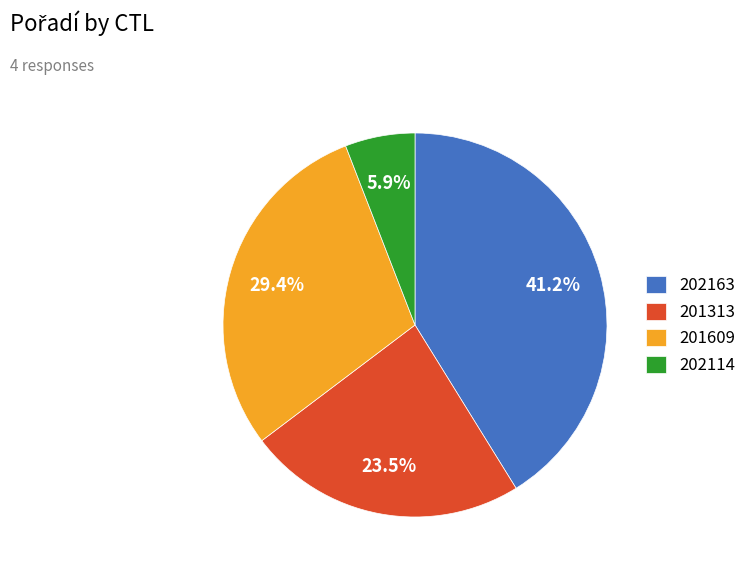

How much of the chart is everything except 202163?

58.8%